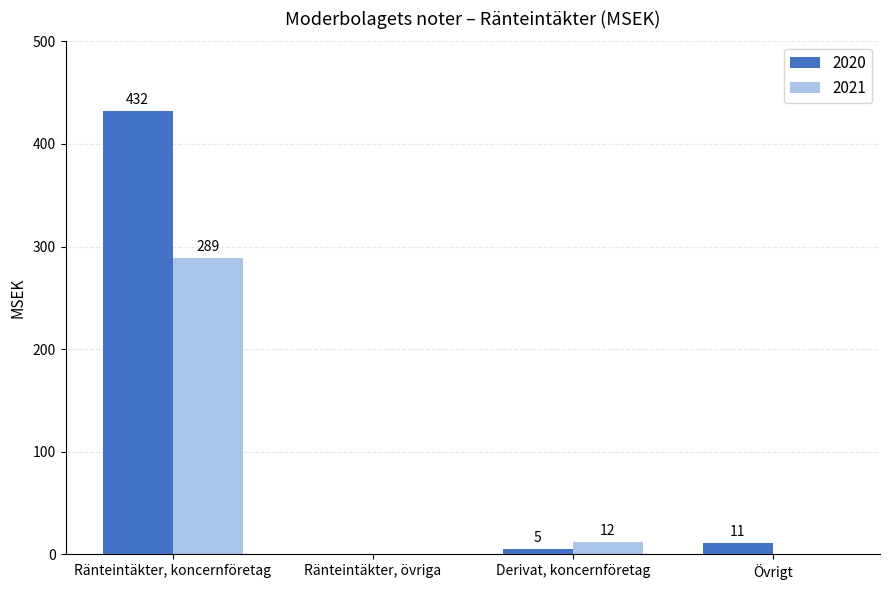

How many positive values does the 2020 series have?

3